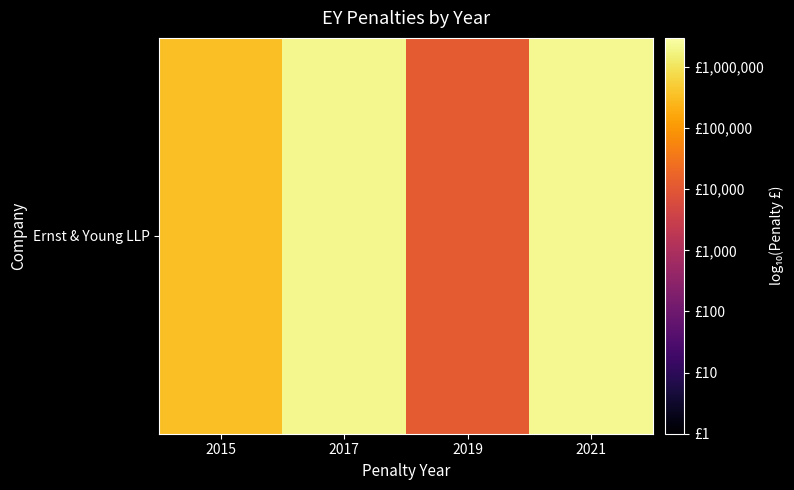

What is the average value?

5.6